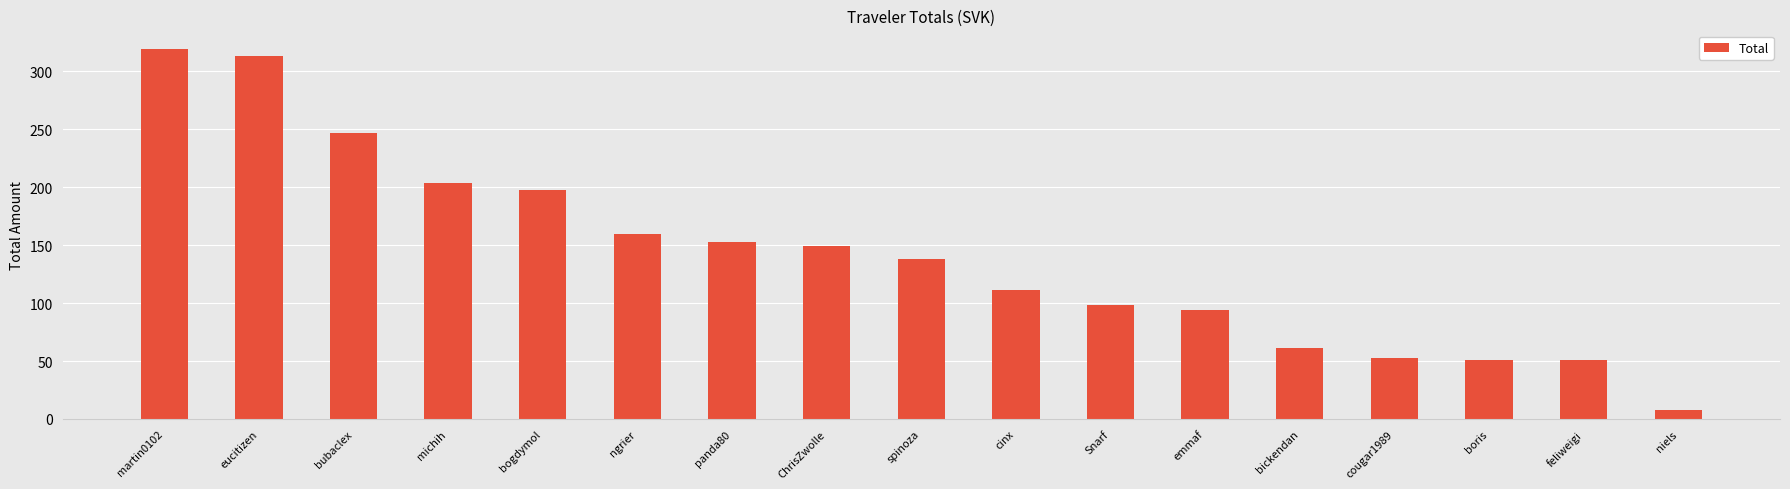

What position from the right is bogdymol?

13